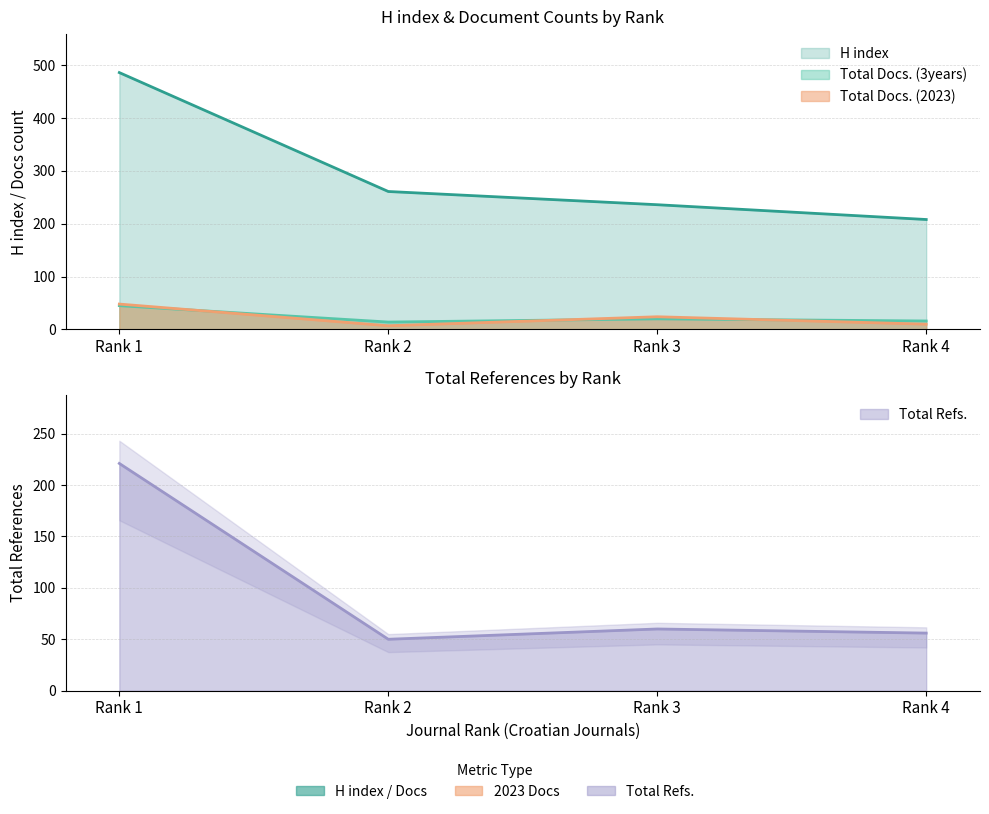

What is the difference between the highest and lowest values at Rank 2?

254